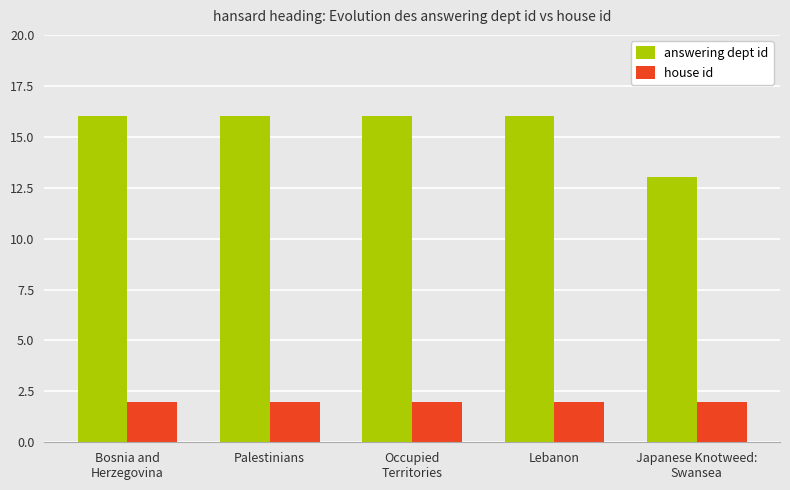

Reading left to right, what are all the values shown in this chart?

answering dept id: Bosnia and
Herzegovina=16	Palestinians=16	Occupied
Territories=16	Lebanon=16	Japanese Knotweed:
Swansea=13
house id: Bosnia and
Herzegovina=2	Palestinians=2	Occupied
Territories=2	Lebanon=2	Japanese Knotweed:
Swansea=2